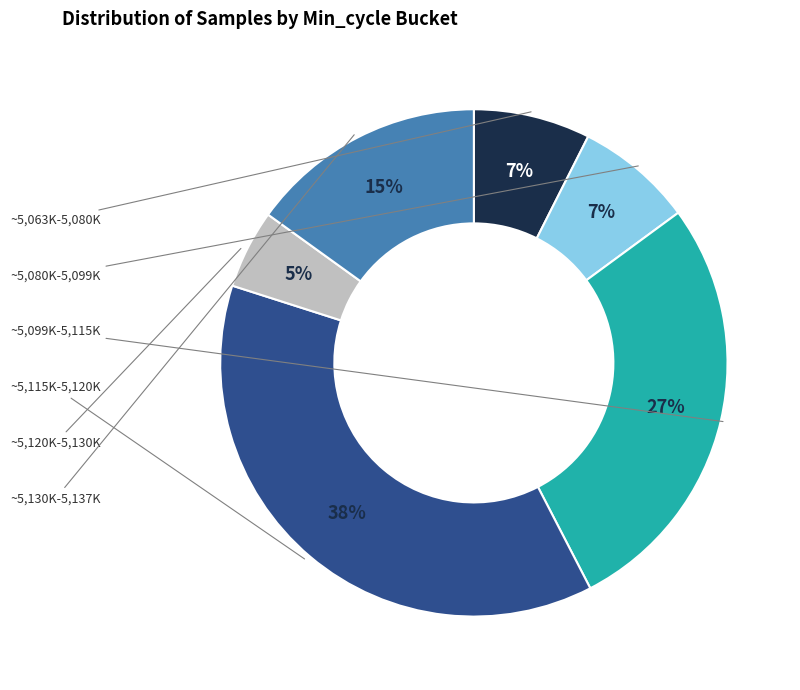

To the nearest percent, what is the average slice percentage?

17%